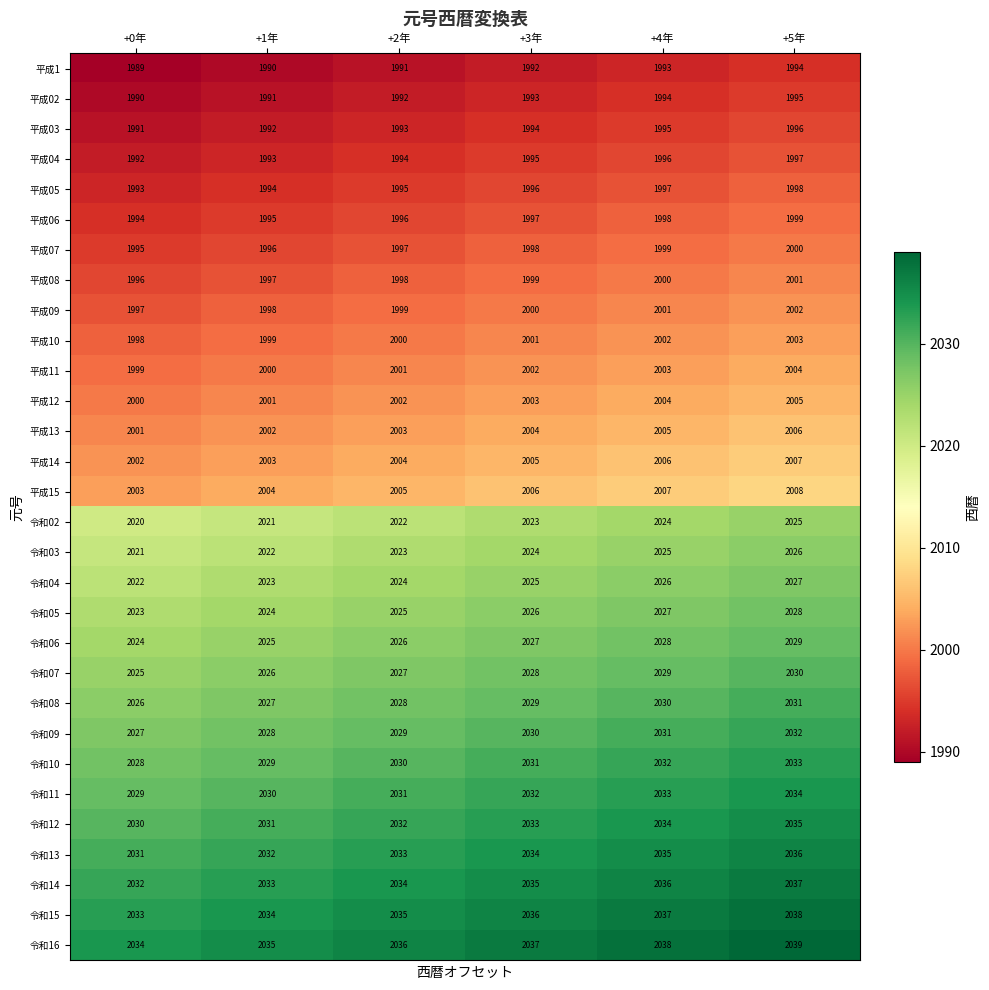

The value of 令和13 at +3年 is 1420. True or false?

False